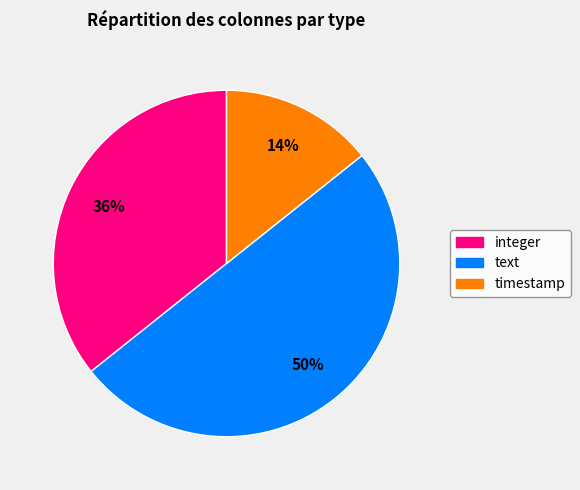

To the nearest percent, what is the average slice percentage?

33%